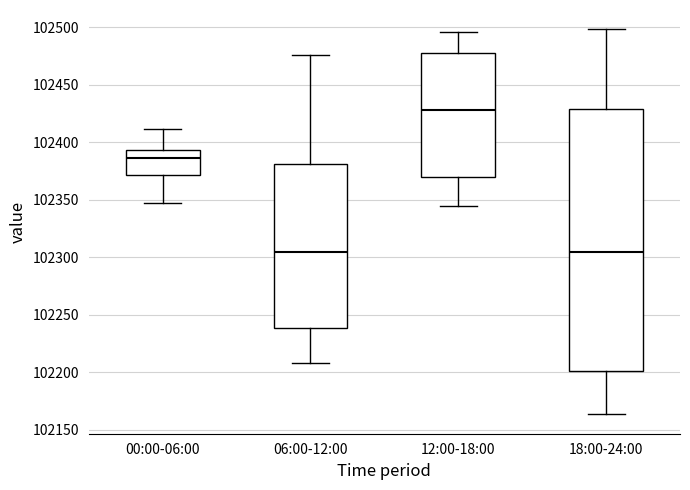

Reading left to right, transcribe this box plot: for each box, give where its median line is, the range the box spans, and where its two whiskers end, as read against the y-axis. The values are not printed on the chart, so give them approximately, as read against the axis.

00:00-06:00: median 102385, box 102370 to 102395, whiskers 102345 to 102410
06:00-12:00: median 102305, box 102240 to 102380, whiskers 102210 to 102475
12:00-18:00: median 102430, box 102370 to 102480, whiskers 102345 to 102495
18:00-24:00: median 102305, box 102200 to 102430, whiskers 102165 to 102500